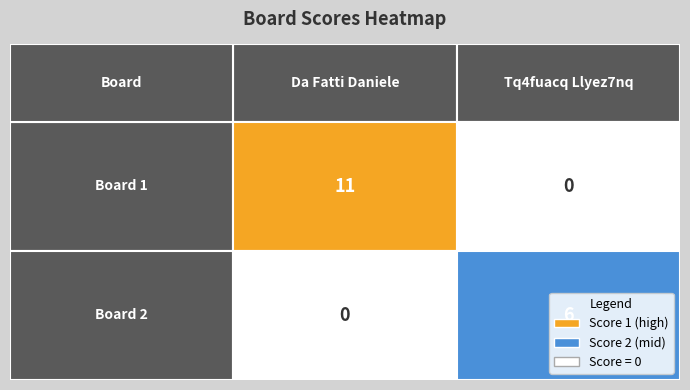

What is the sum of all Board 2 values?

6